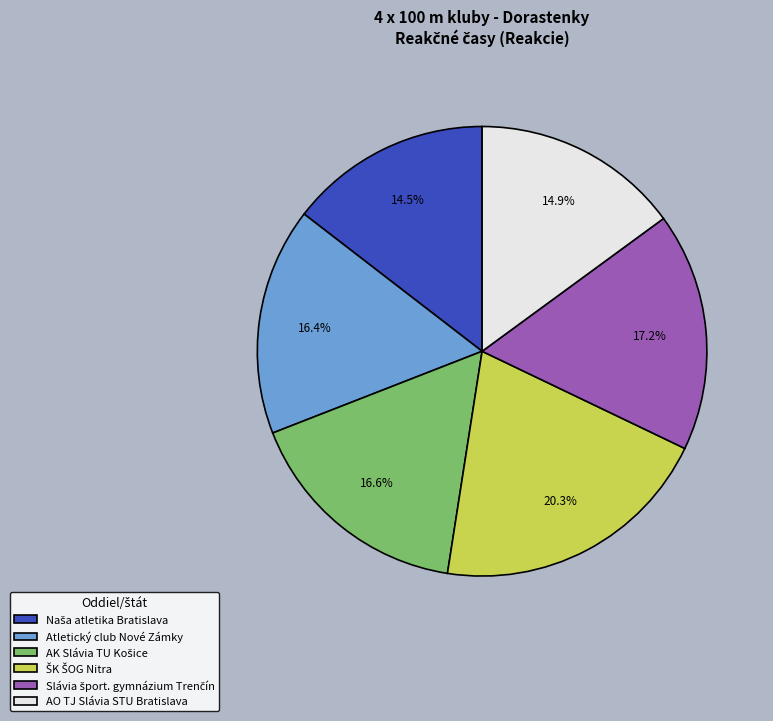

Does any single category account for the majority?

No